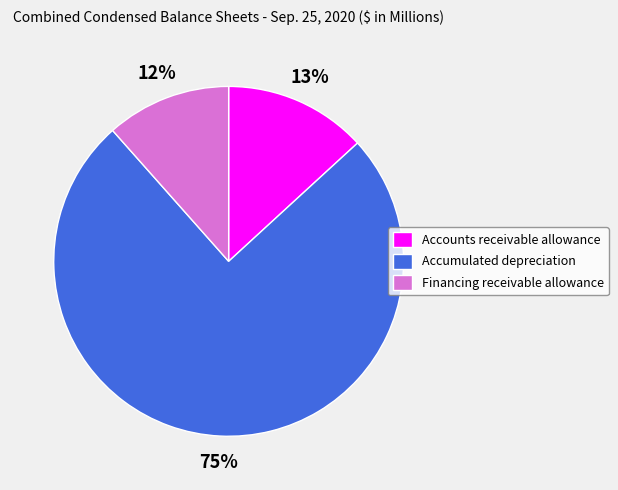

Which category has the biggest portion of the pie?

Accumulated depreciation